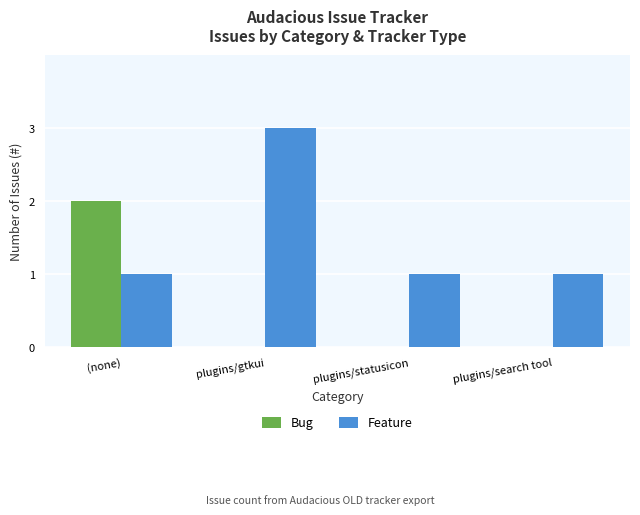

Reading right to left, what are all the values shown in this chart?

Bug: 0	0	0	2
Feature: 1	1	3	1